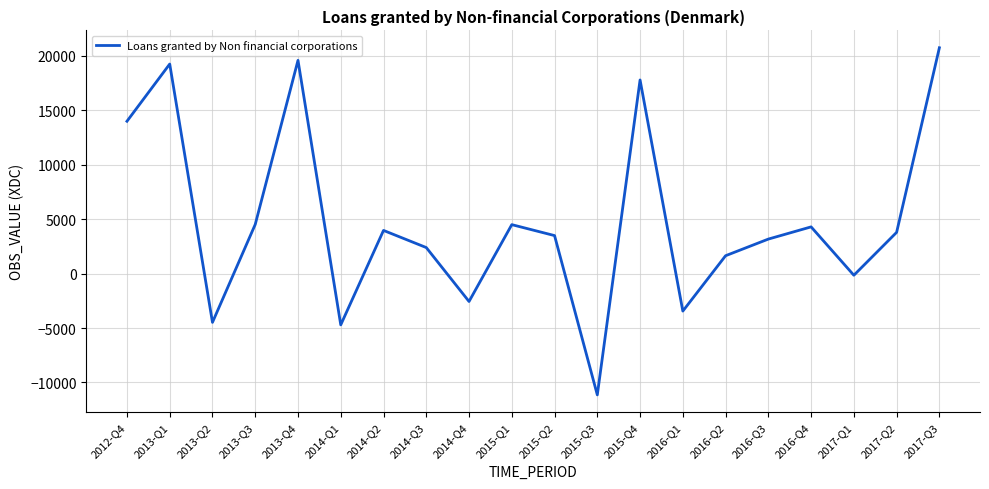

The value at 2012-Q4 is 13989. True or false?

True